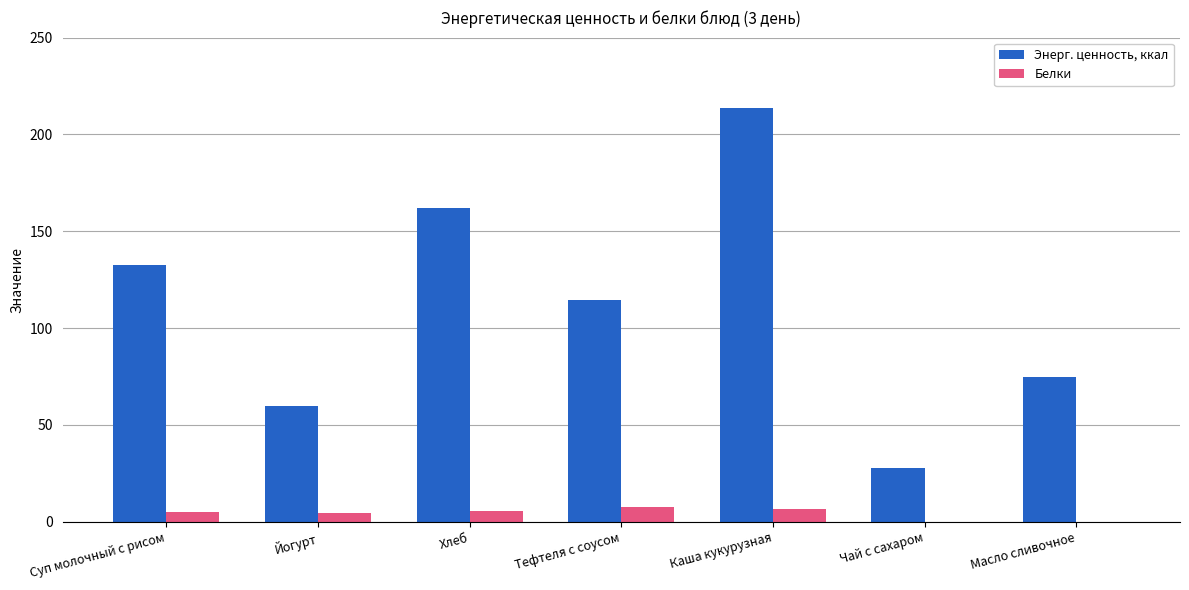

Which series has the largest total across all categories?

Энерг. ценность, ккал